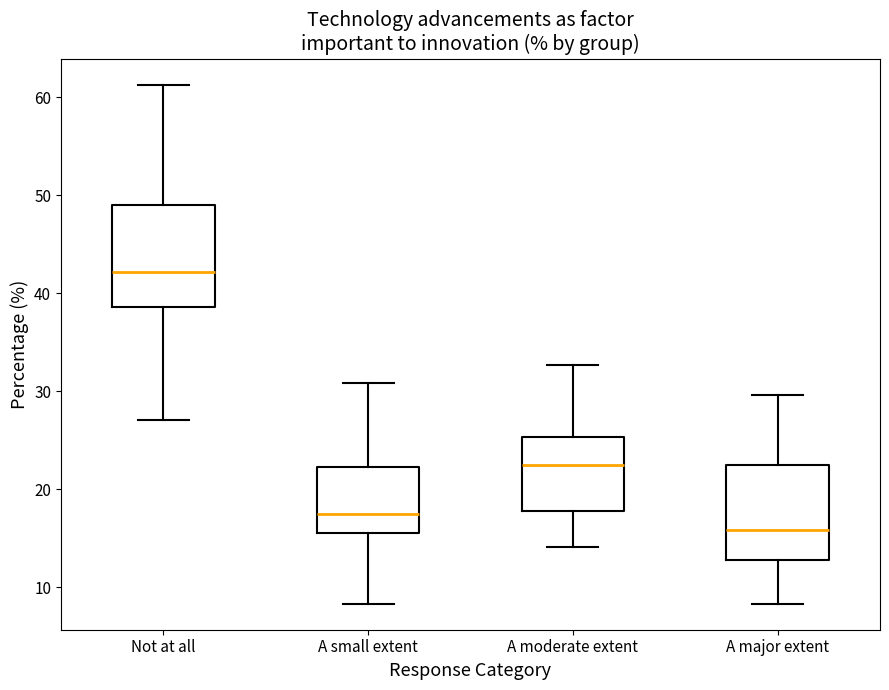

Reading left to right, transcribe this box plot: for each box, give where its median line is, the range the box spans, and where its two whiskers end, as read against the y-axis. The values are not printed on the chart, so give them approximately, as read against the axis.

Not at all: median 42, box 39 to 49, whiskers 27 to 61
A small extent: median 18, box 16 to 22, whiskers 8 to 31
A moderate extent: median 23, box 18 to 25, whiskers 14 to 33
A major extent: median 16, box 13 to 22, whiskers 8 to 30